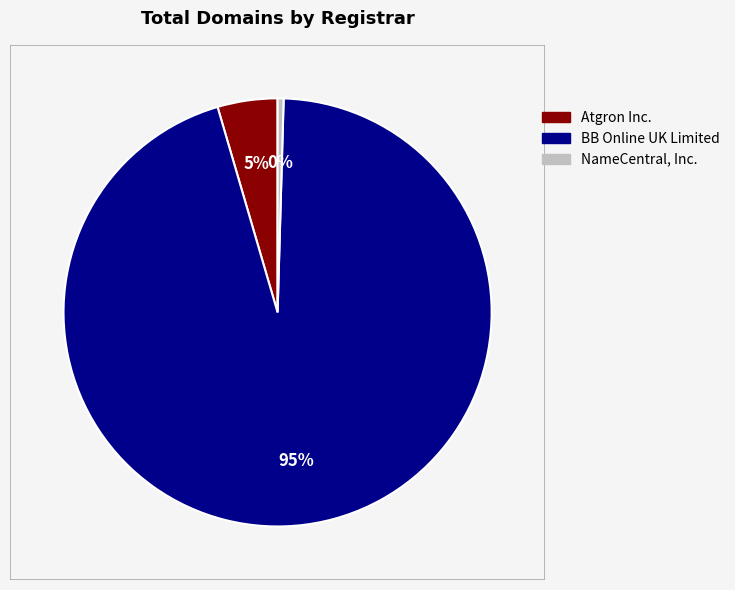

Which has a higher value, NameCentral, Inc. or Atgron Inc.?

Atgron Inc.